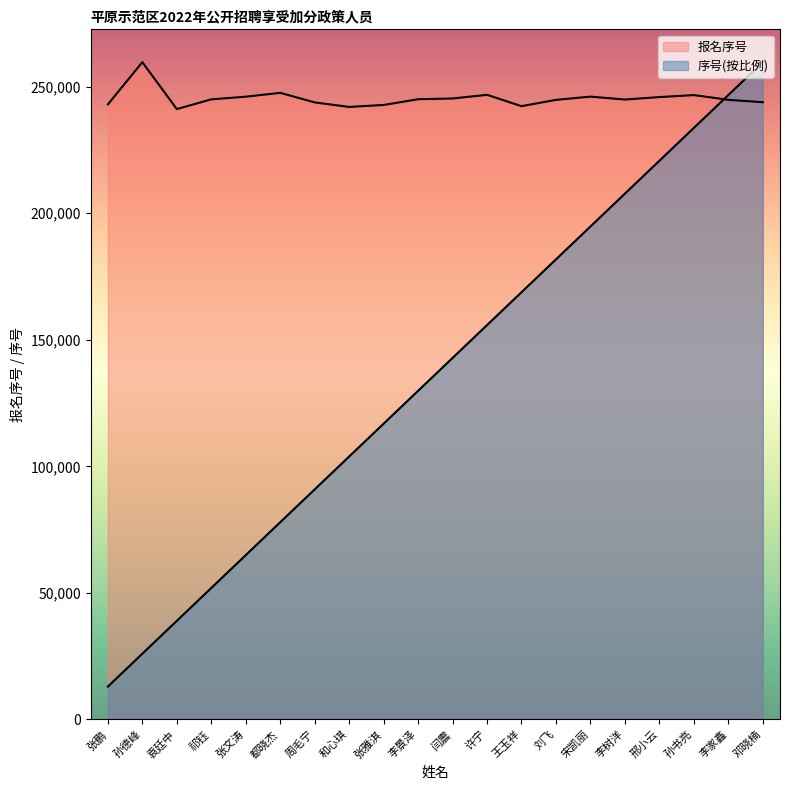

At which category does 报名序号 reach its first local valley?

袁廷中